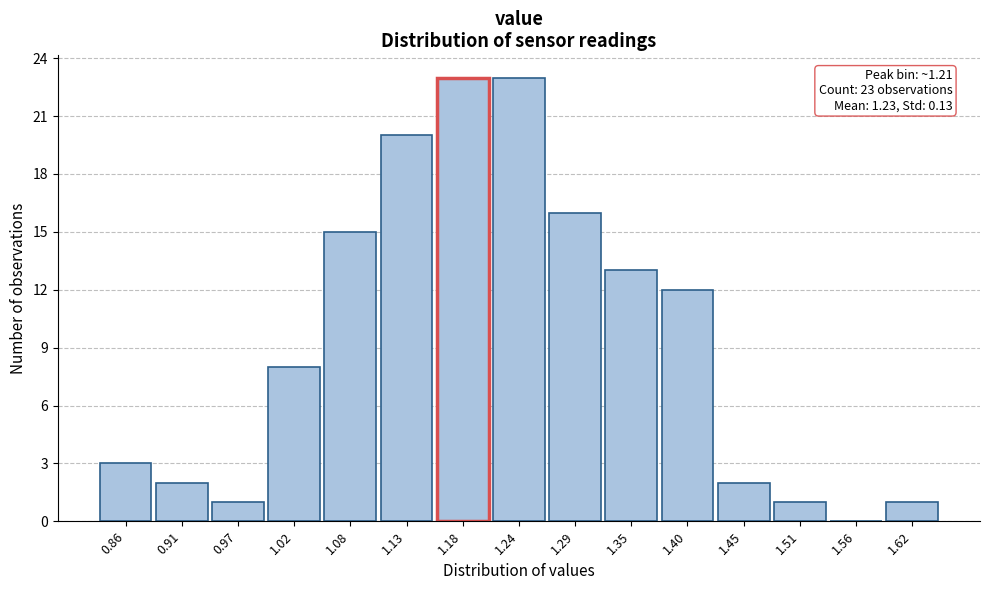

Reading right to left, extract all data points from this chart.

1.62=1	1.56=0	1.51=1	1.45=2	1.40=12	1.35=13	1.29=16	1.24=23	1.18=23	1.13=20	1.08=15	1.02=8	0.97=1	0.91=2	0.86=3